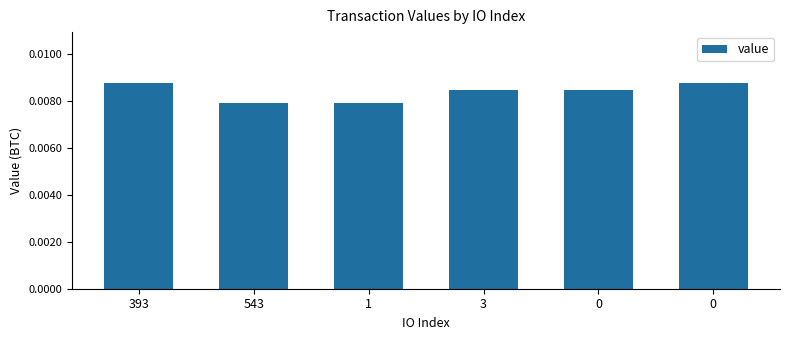

How many series are shown in this chart?

1